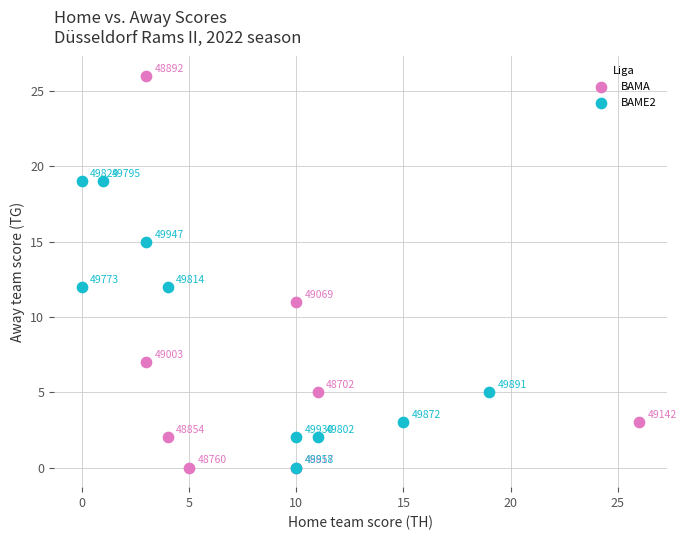

Which series reaches the maximum Y coordinate?

BAMA